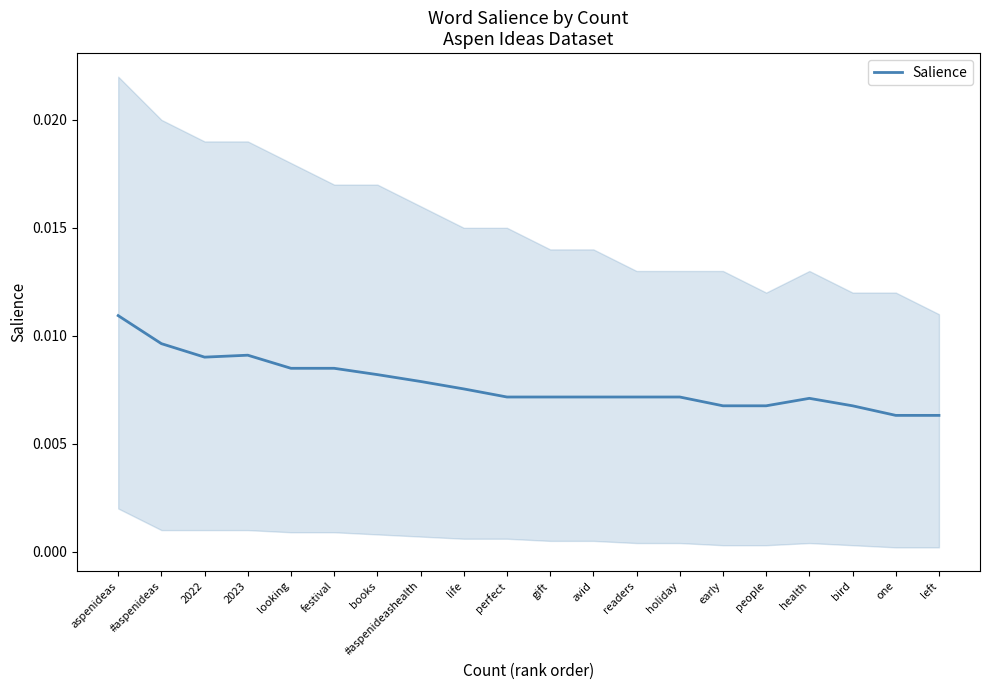

Rank the categories by value from highest to lowest.

aspenideas, #aspenideas, 2023, 2022, looking, festival, books, #aspenideashealth, life, perfect, gift, avid, readers, holiday, health, early, people, bird, one, left